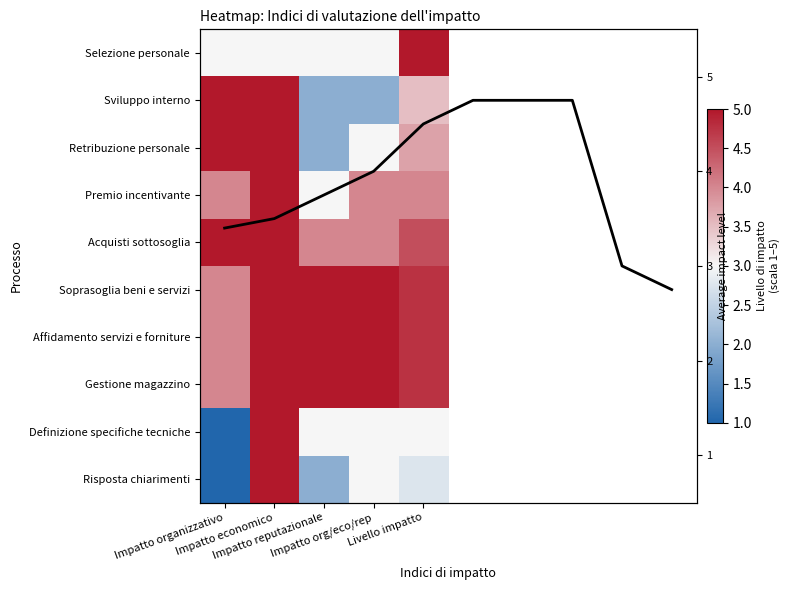

Which label corresponds to the largest value in the chart?

Livello impatto